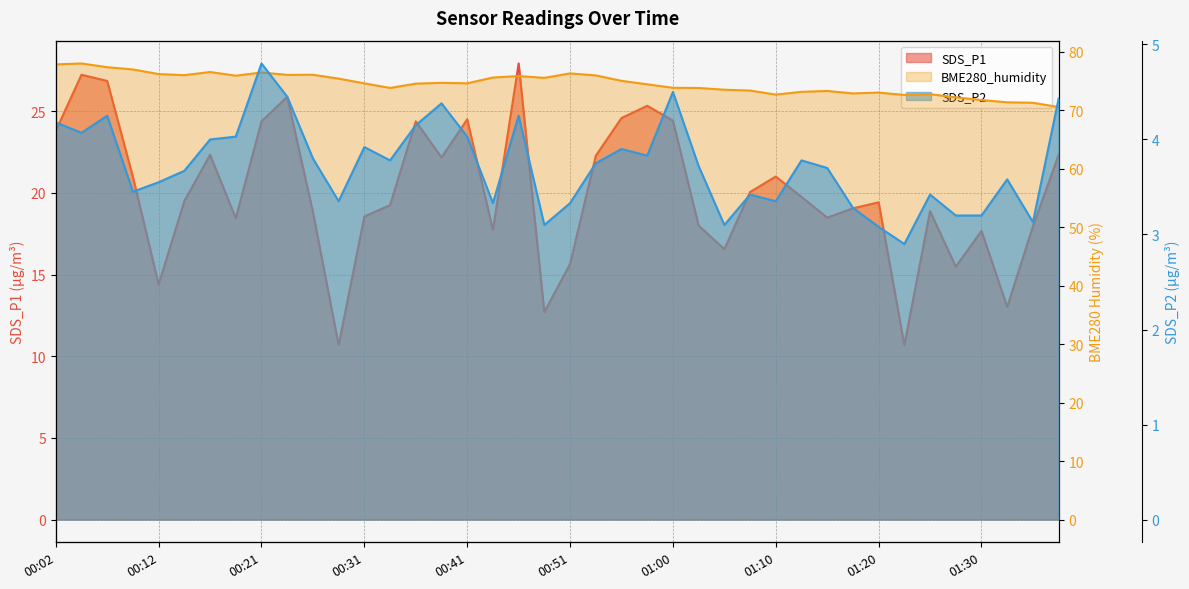

The SDS_P1 series shows 33.0 at 15. True or false?

False